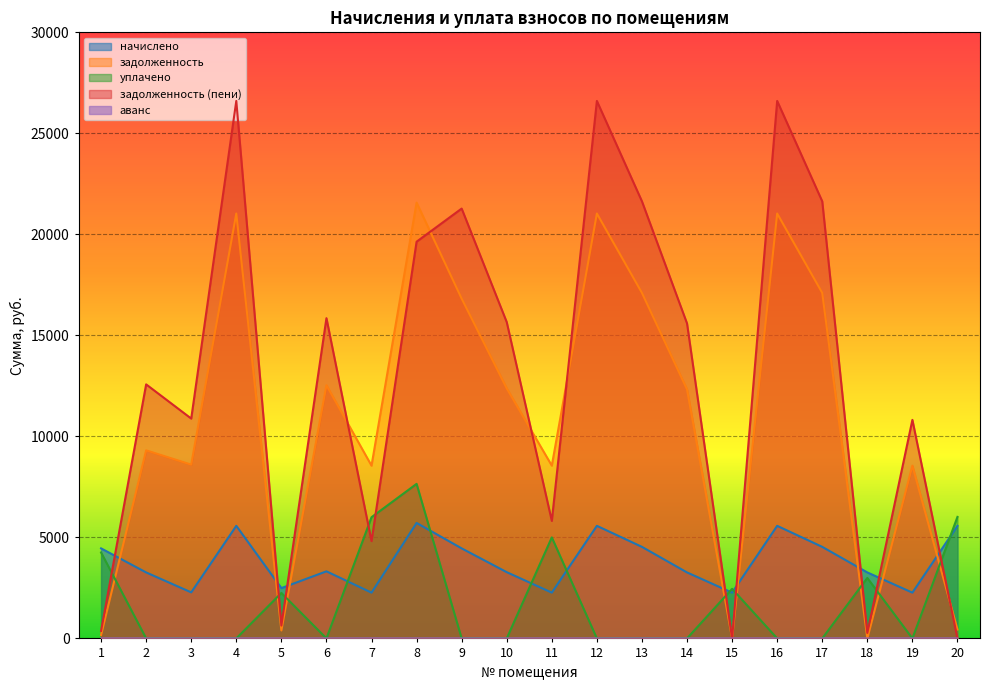

Which label corresponds to the largest value in the chart?

4